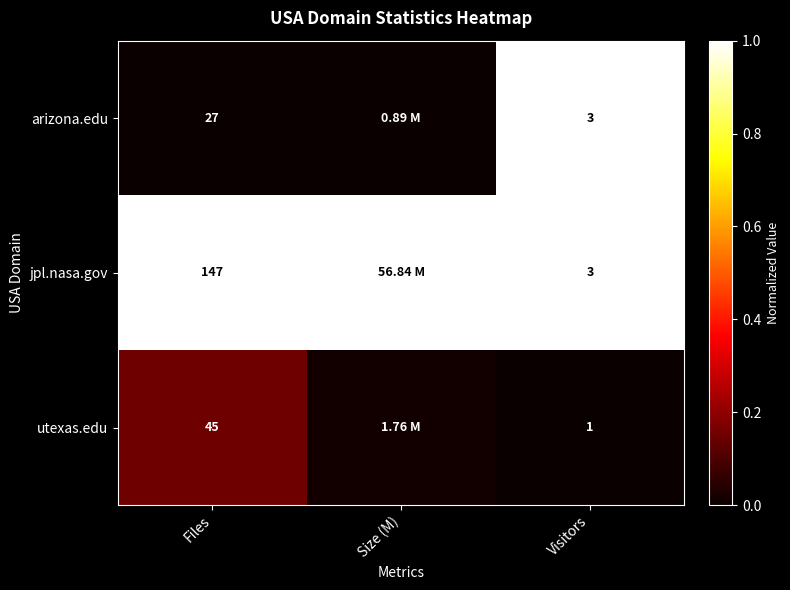

The jpl.nasa.gov series shows 0.6 at Visitors. True or false?

False